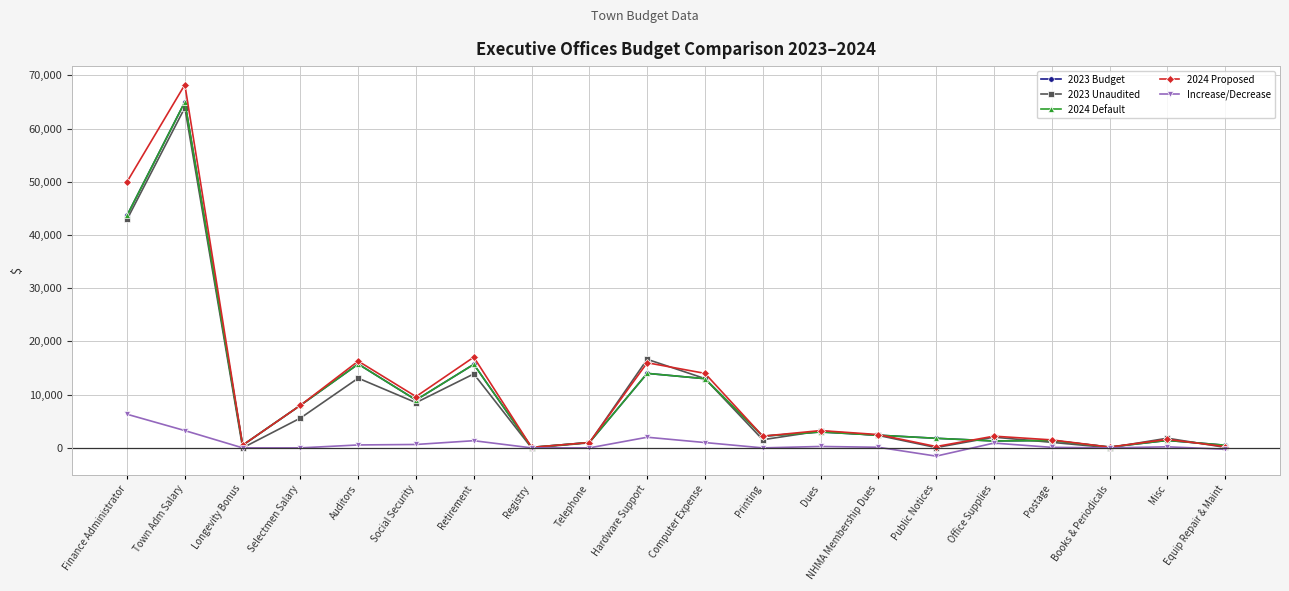

At which label is 2023 Budget closest to 32550?

Finance Administrator